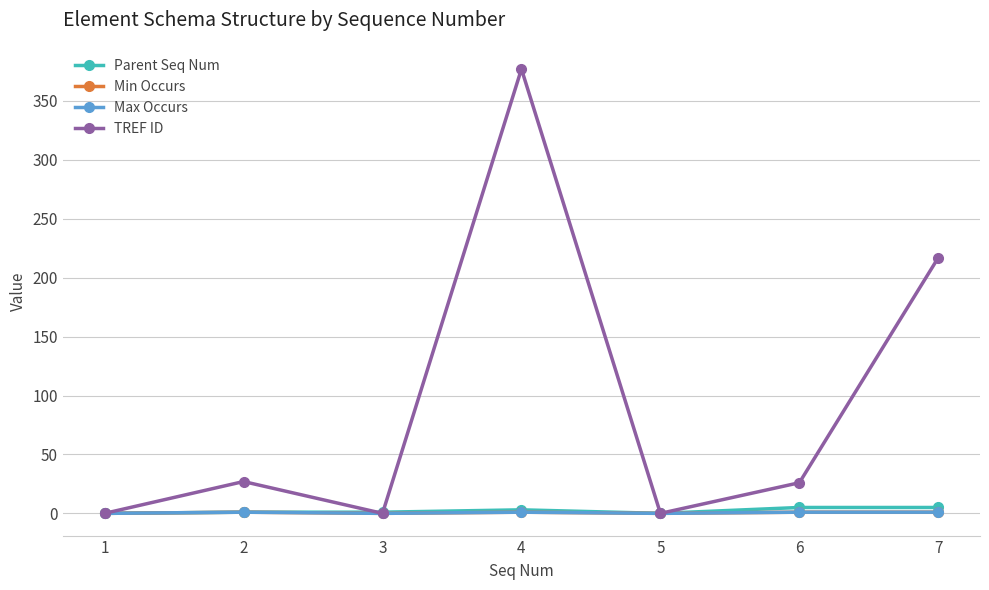

What is the maximum value for Parent Seq Num?

5